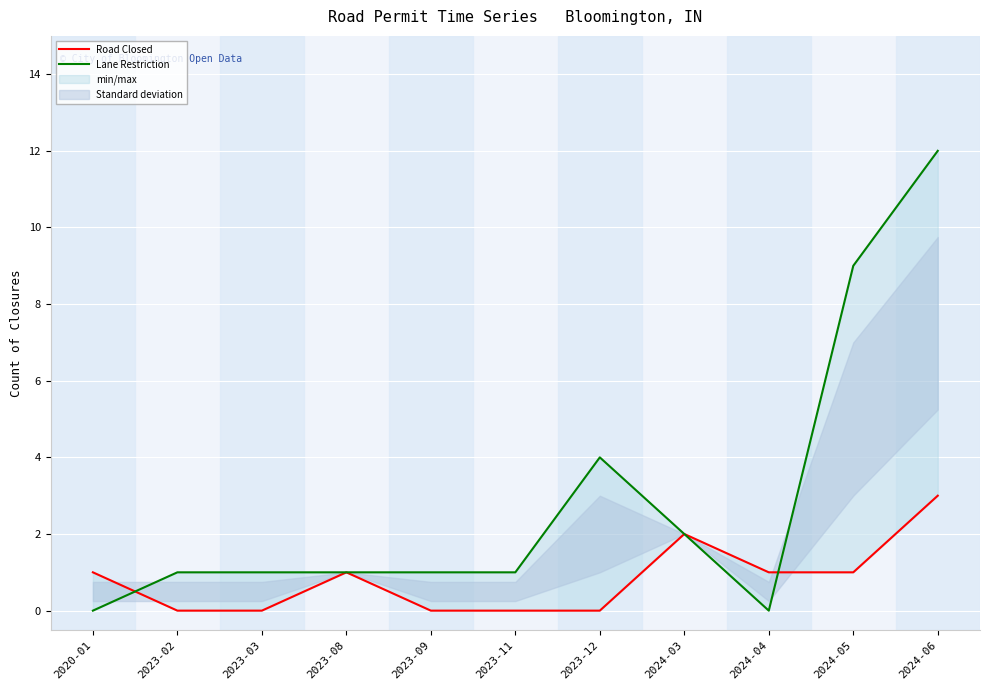

Does the chart display data point markers on the line(s)?

No